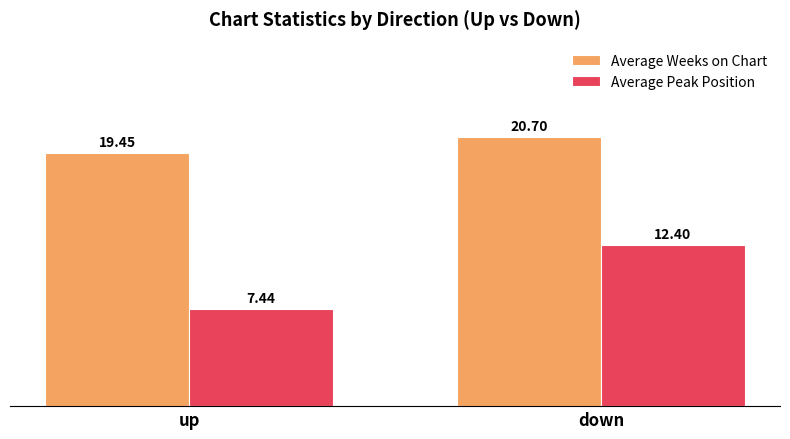

What is the value of the Average Weeks on Chart bar at the 2nd from the left?

20.7